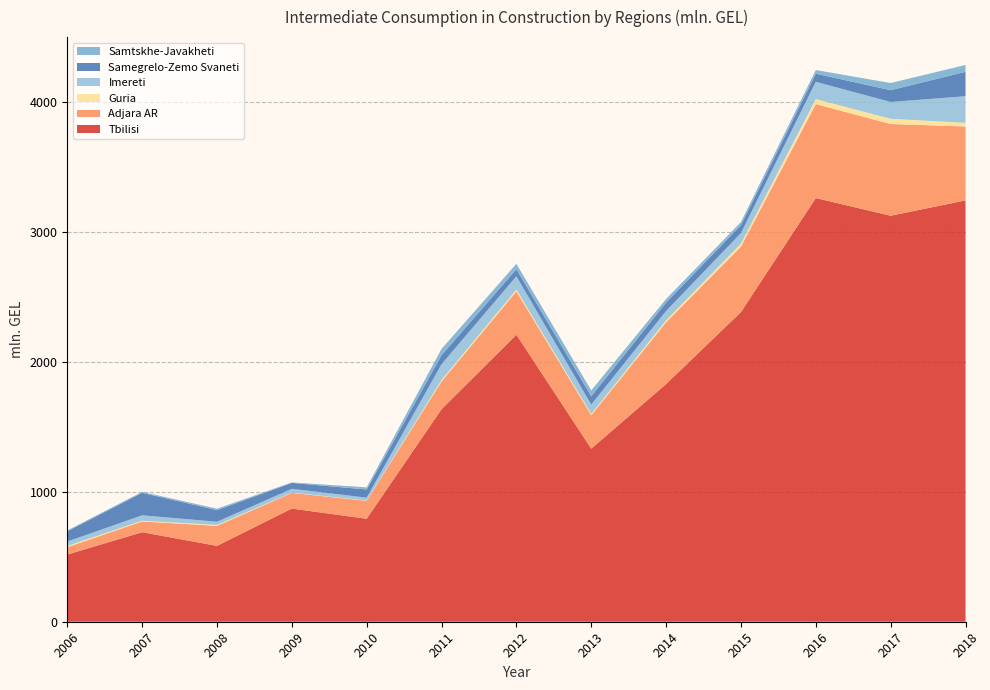

Reading left to right, extract all data points from this chart.

Tbilisi: 2006=517.6	2007=689.5	2008=584.2	2009=871.5	2010=793.3	2011=1637.0	2012=2210.4	2013=1332.9	2014=1830.7	2015=2384.9	2016=3263.2	2017=3127.1	2018=3245.2
Adjara AR: 2006=56.4	2007=83.1	2008=154.0	2009=120.9	2010=138.0	2011=213.6	2012=334.4	2013=257.9	2014=475.7	2015=504.6	2016=723.9	2017=706.4	2018=569.6
Guria: 2006=9.5	2007=5.6	2008=7.1	2009=2.1	2010=2.4	2011=11.3	2012=13.3	2013=9.7	2014=14.7	2015=22.7	2016=38.4	2017=40.3	2018=28.1
Imereti: 2006=34.3	2007=41.5	2008=24.8	2009=29.1	2010=22.1	2011=121.7	2012=103.0	2013=72.0	2014=72.2	2015=81.1	2016=133.3	2017=129.5	2018=204.9
Samegrelo-Zemo Svaneti: 2006=79.1	2007=173.3	2008=89.9	2009=45.7	2010=63.0	2011=69.7	2012=54.2	2013=63.7	2014=65.2	2015=61.6	2016=62.6	2017=90.8	2018=188.0
Samtskhe-Javakheti: 2006=6.1	2007=7.4	2008=10.9	2009=3.9	2010=16.4	2011=48.1	2012=41.6	2013=45.5	2014=27.5	2015=23.8	2016=28.0	2017=55.3	2018=52.8